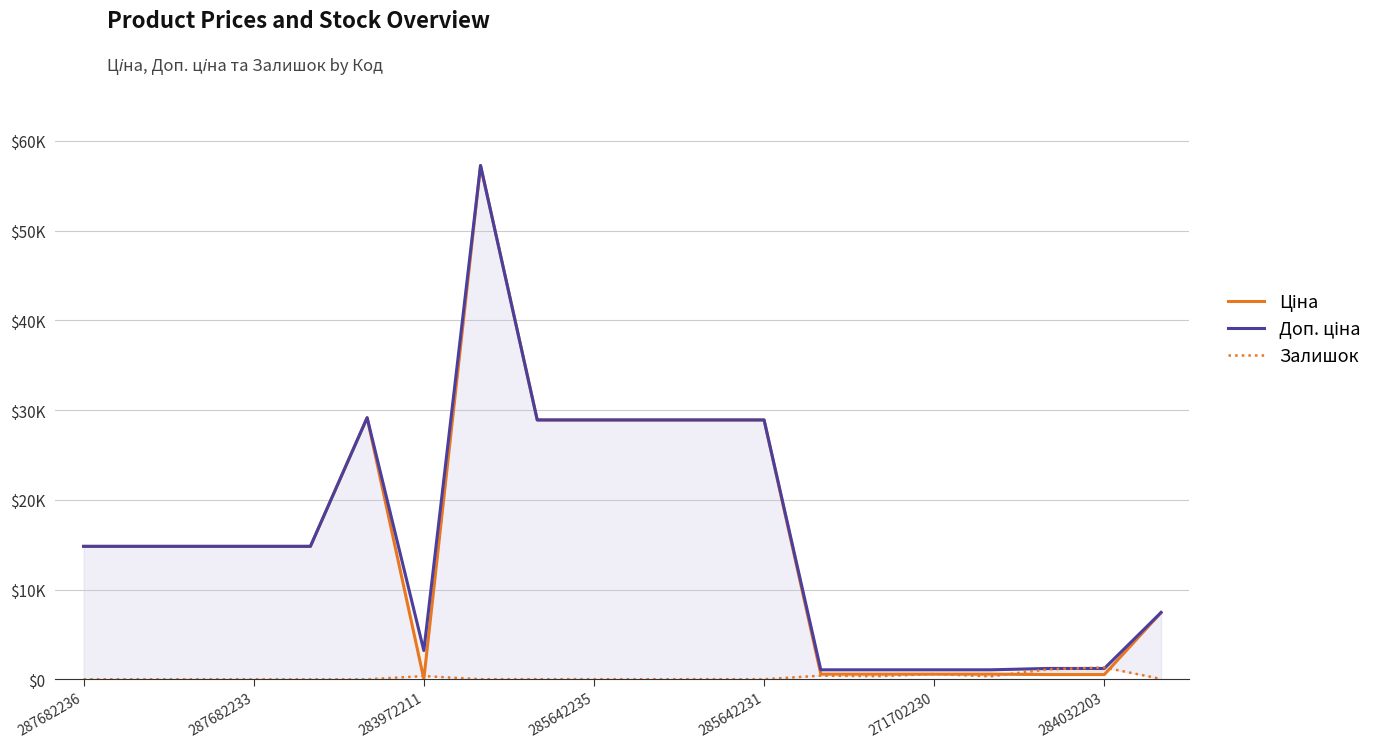

Rank the series by their maximum value, from highest to lowest.

Ціна, Доп. ціна, Залишок